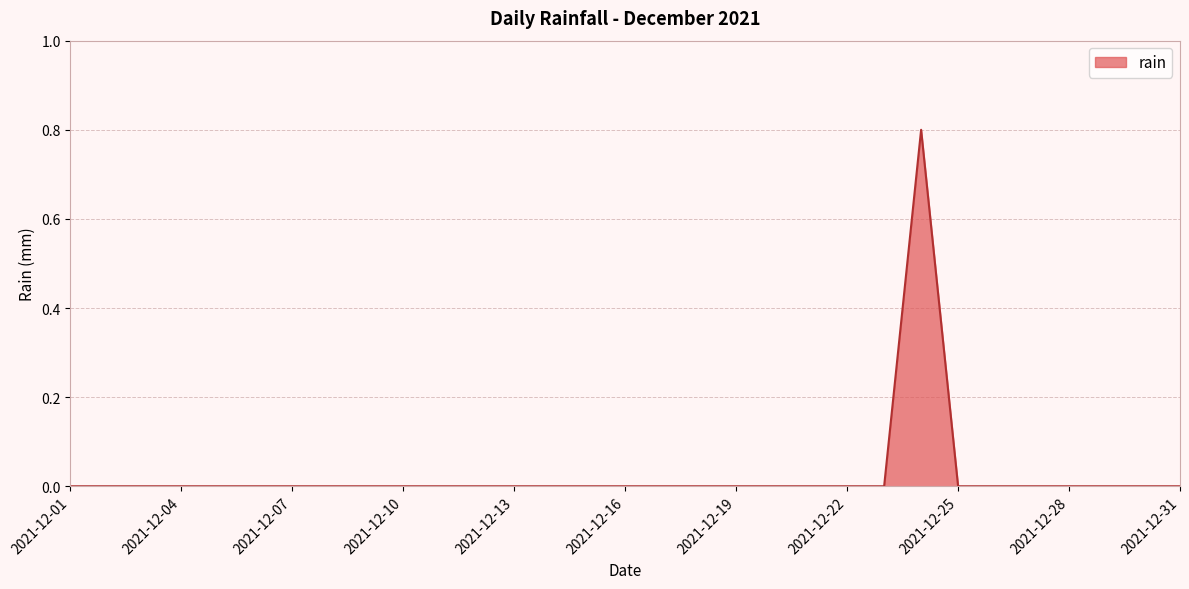

What is the difference between the maximum and second lowest values?

0.8